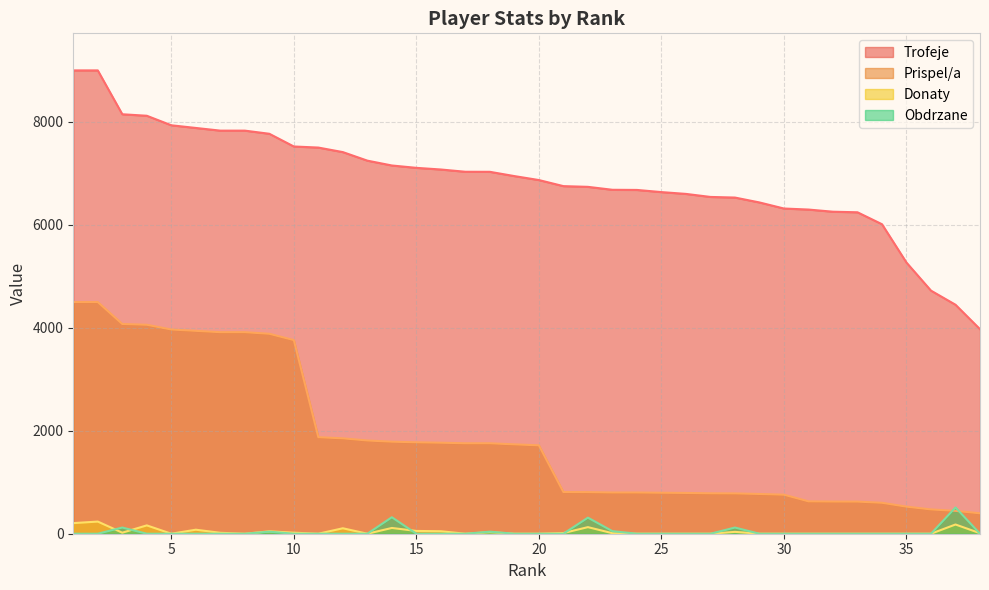

Which category has the lowest value in the Donaty series?

5